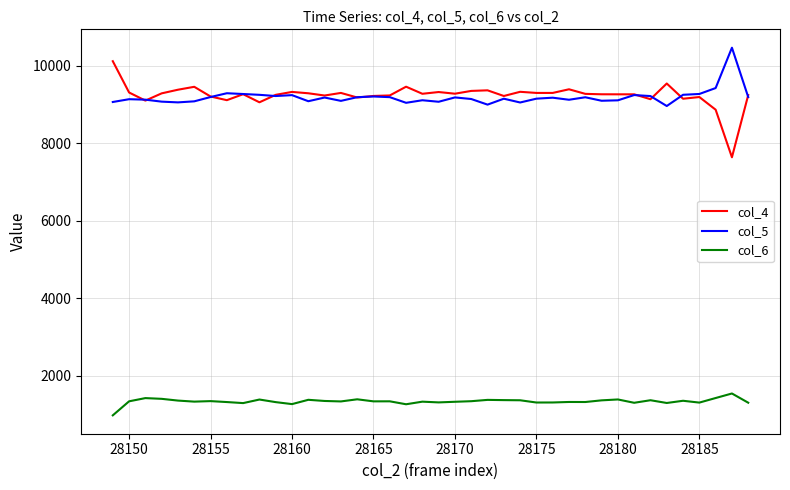

What is the maximum value for col_5?

10468